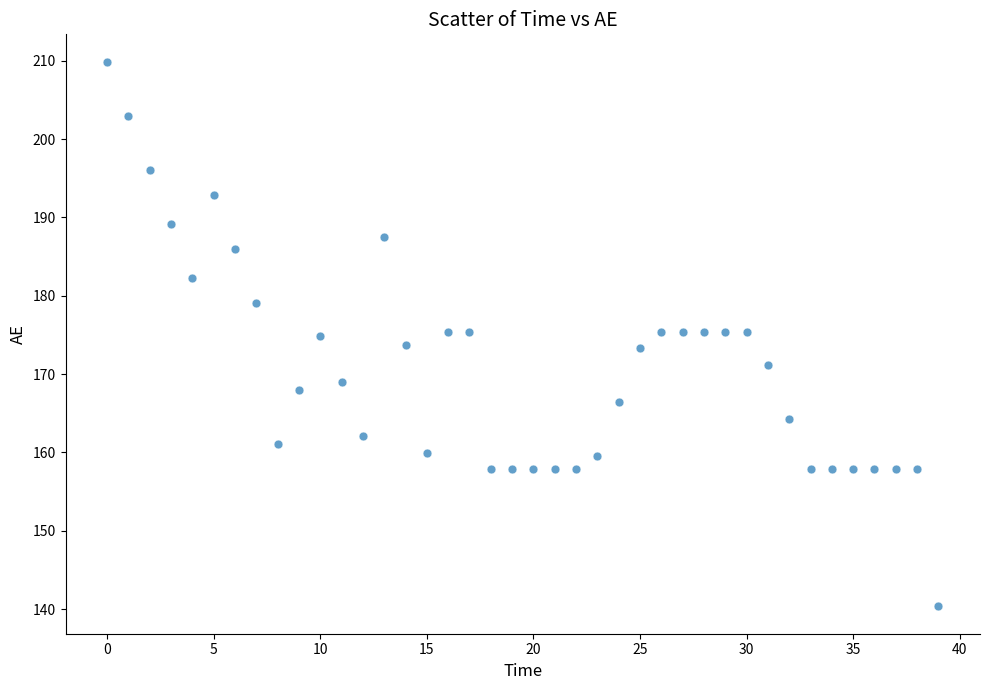

What is the range of Y values (max minus min)?

69.6